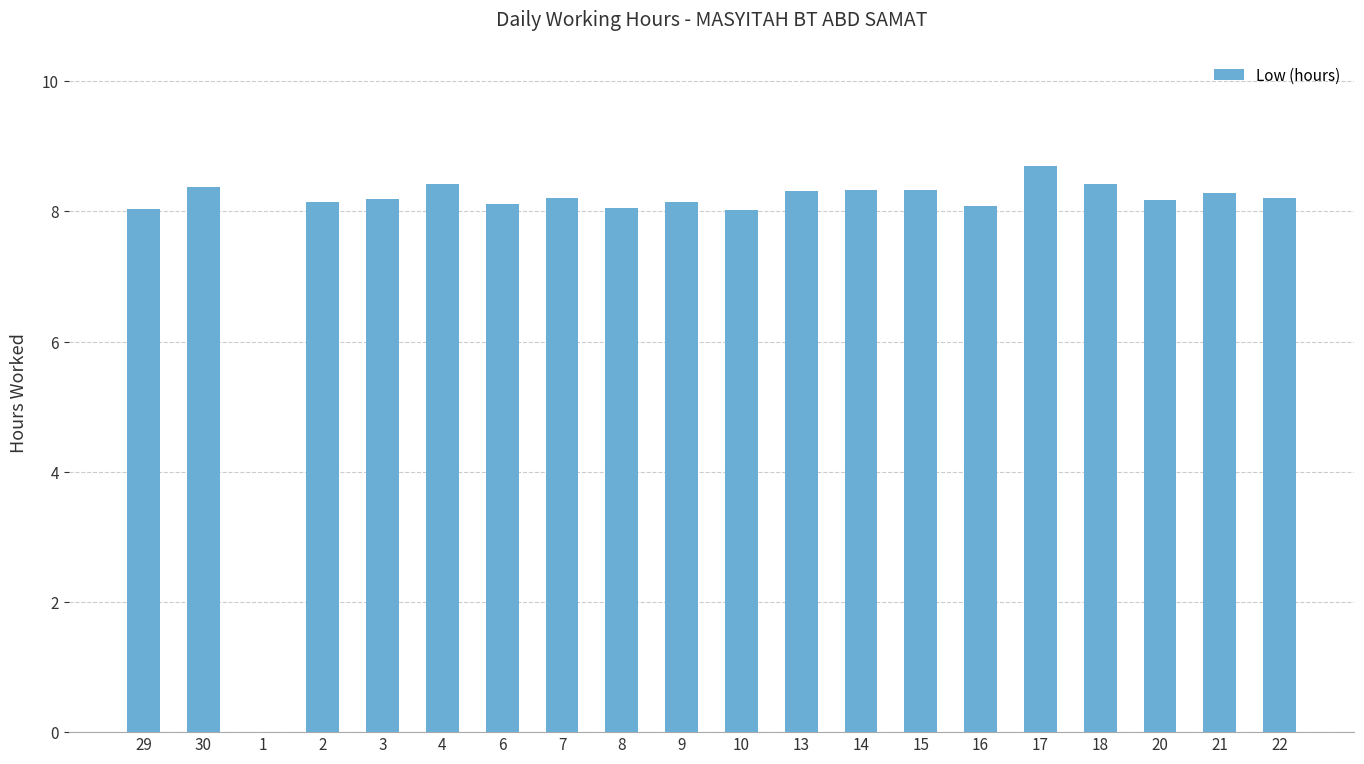

How many distinct data groups are displayed?

1